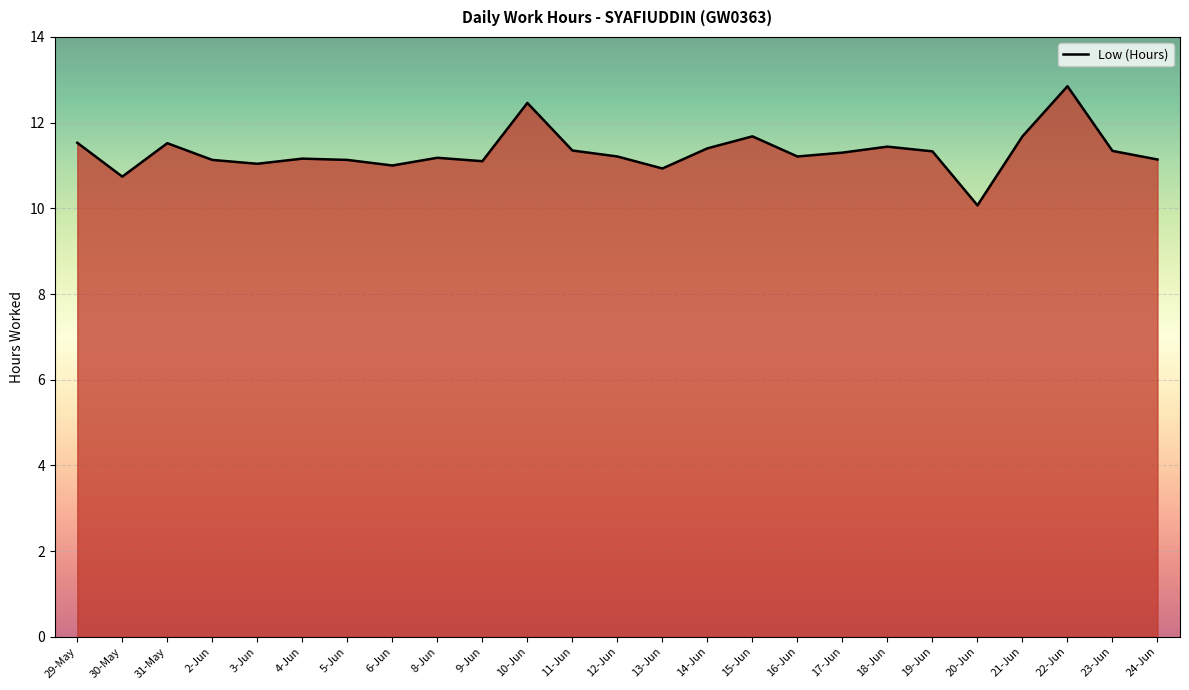

Approximately how many times larger is the value at 3-Jun compared to 17-Jun?

1.0